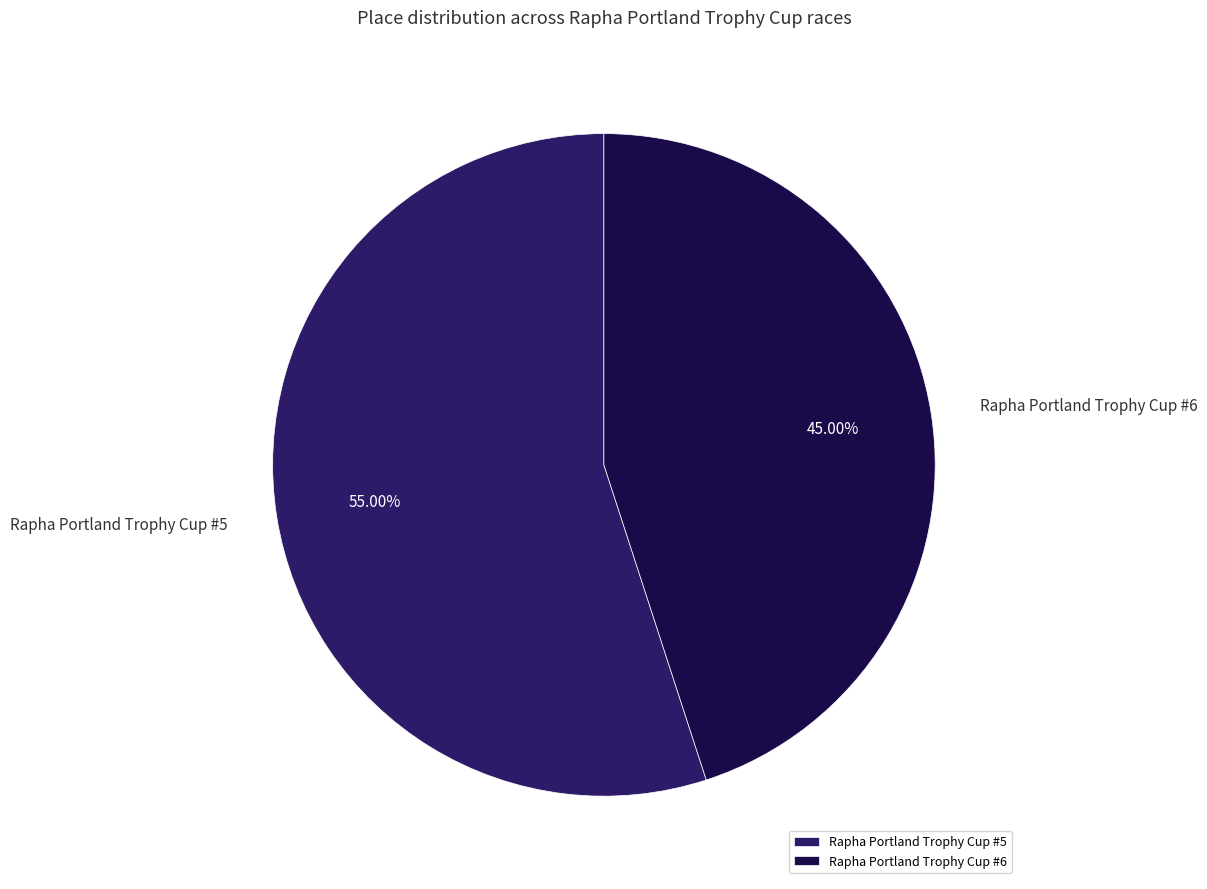

Count the number of slices in the pie.

2